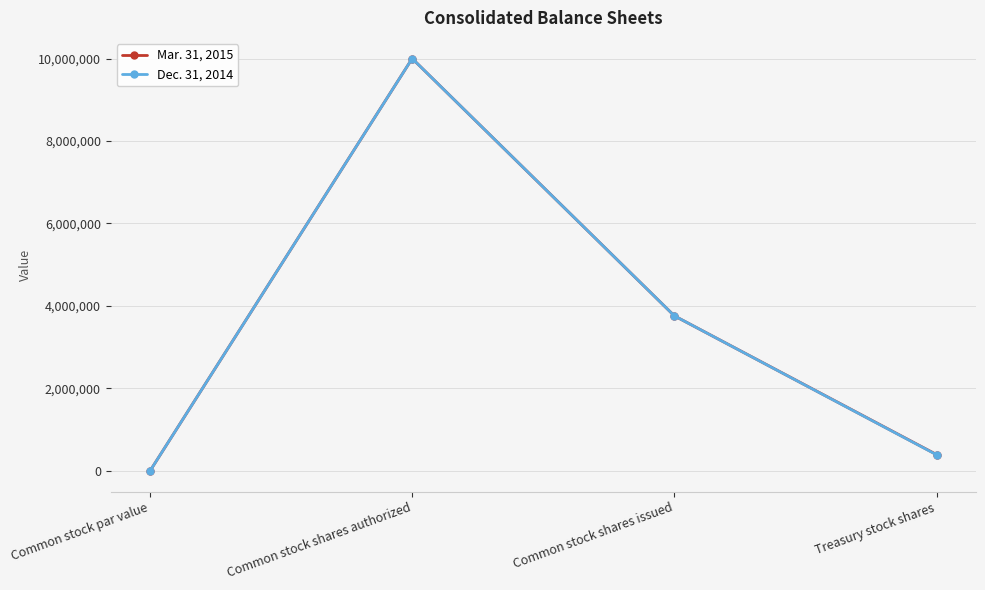

Reading right to left, transcribe all the data shown in this chart.

Mar. 31, 2015: 397419	3760557	10000000	1
Dec. 31, 2014: 392822	3760557	10000000	1